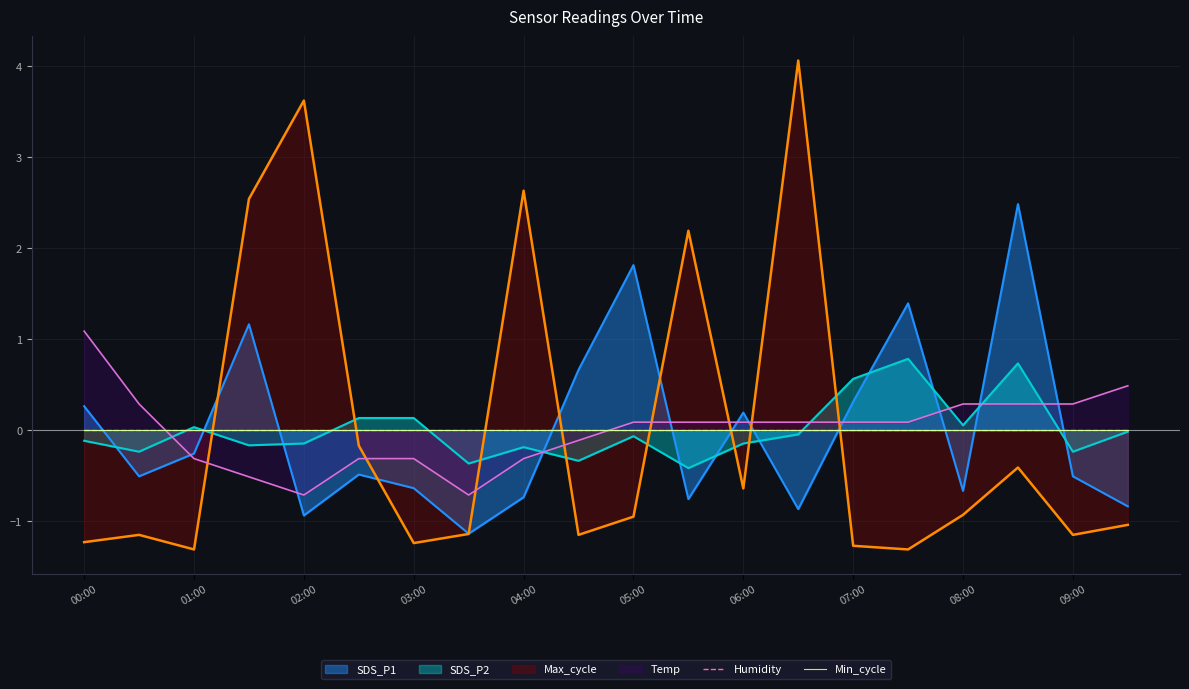

Is it true that Temp equals -1.0 at 02:00?

False